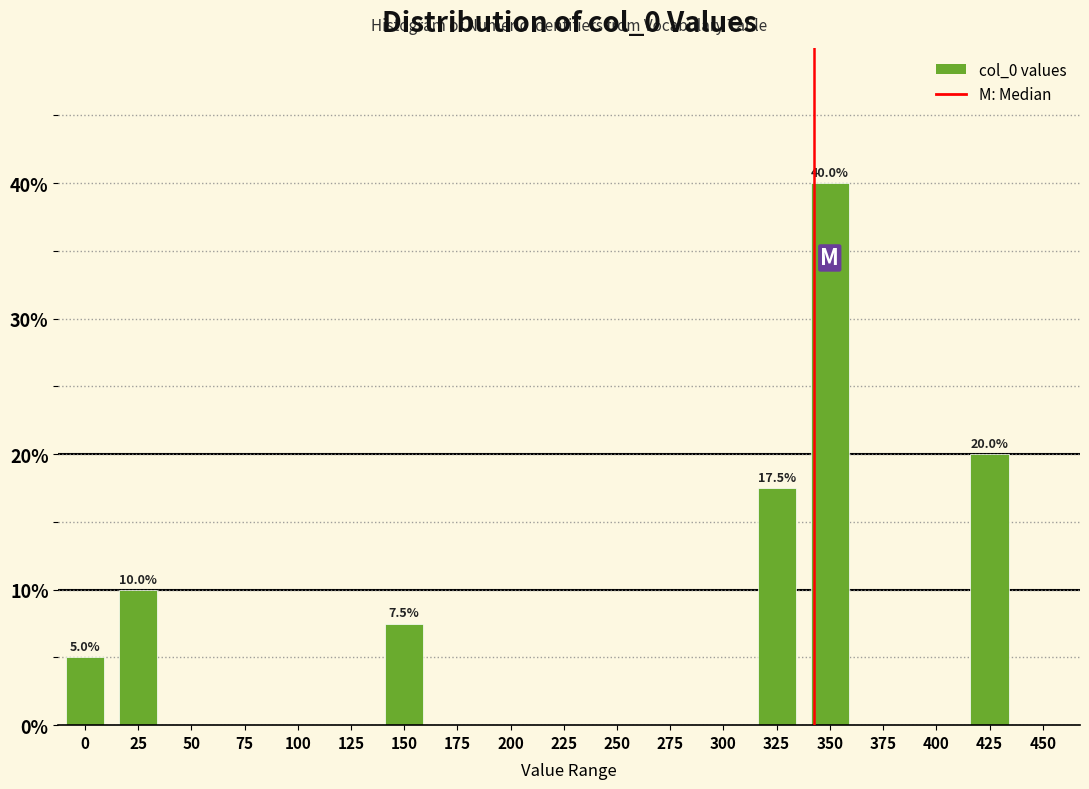

Reading right to left, list all the values displayed in this chart.

450=0.0	425=20.0	400=0.0	375=0.0	350=40.0	325=17.5	300=0.0	275=0.0	250=0.0	225=0.0	200=0.0	175=0.0	150=7.5	125=0.0	100=0.0	75=0.0	50=0.0	25=10.0	0=5.0